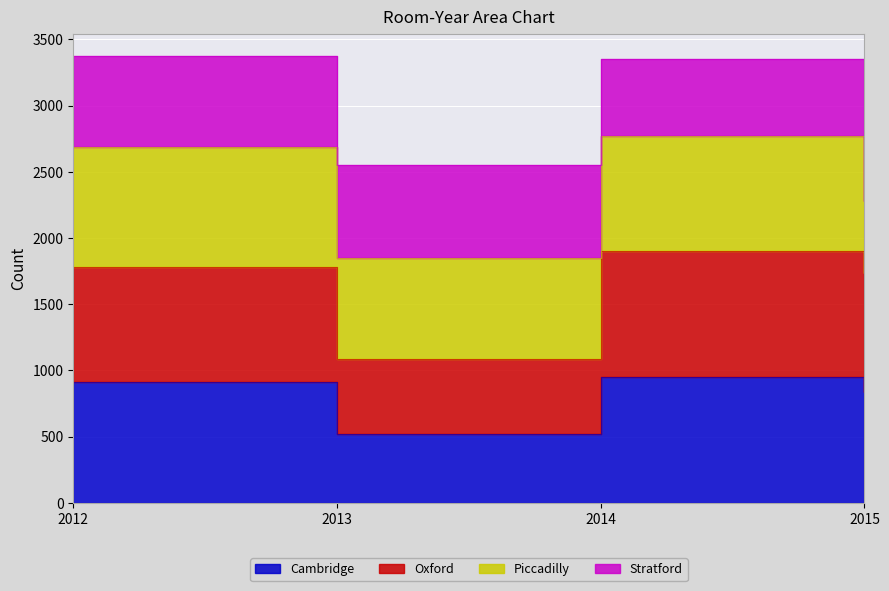

What is the total value across all series at 2012?

2696